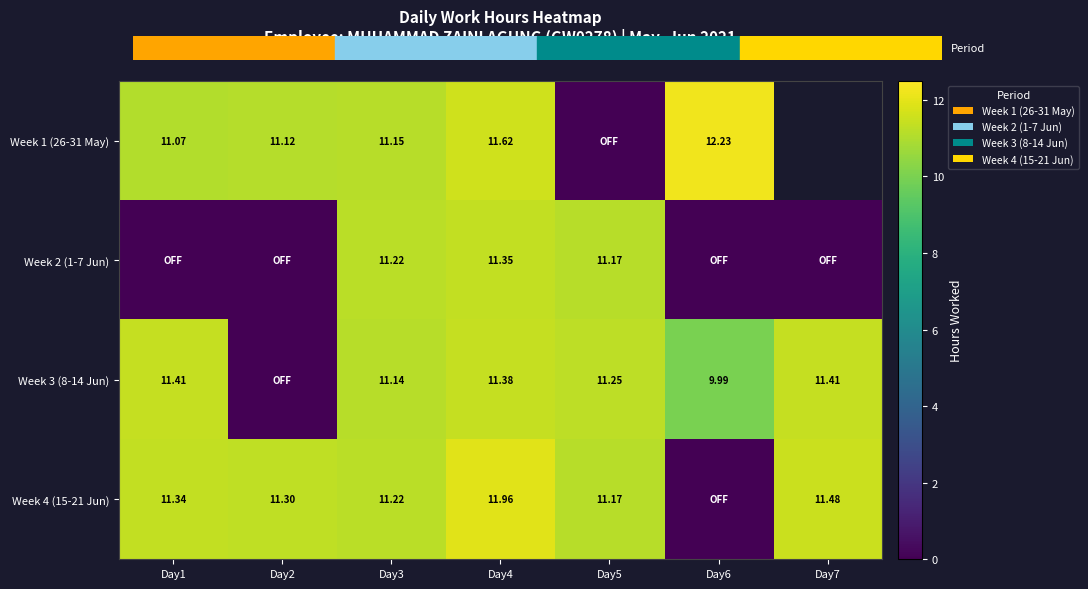

What is the spread (max minus min) of values at Day6?

12.2